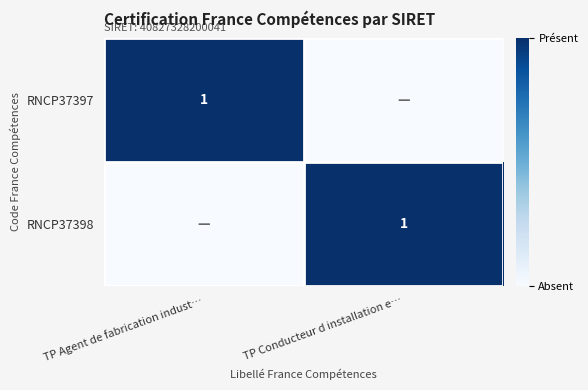

True or false: RNCP37397 has a value of 0 at TP Agent de fabrication indust….

False